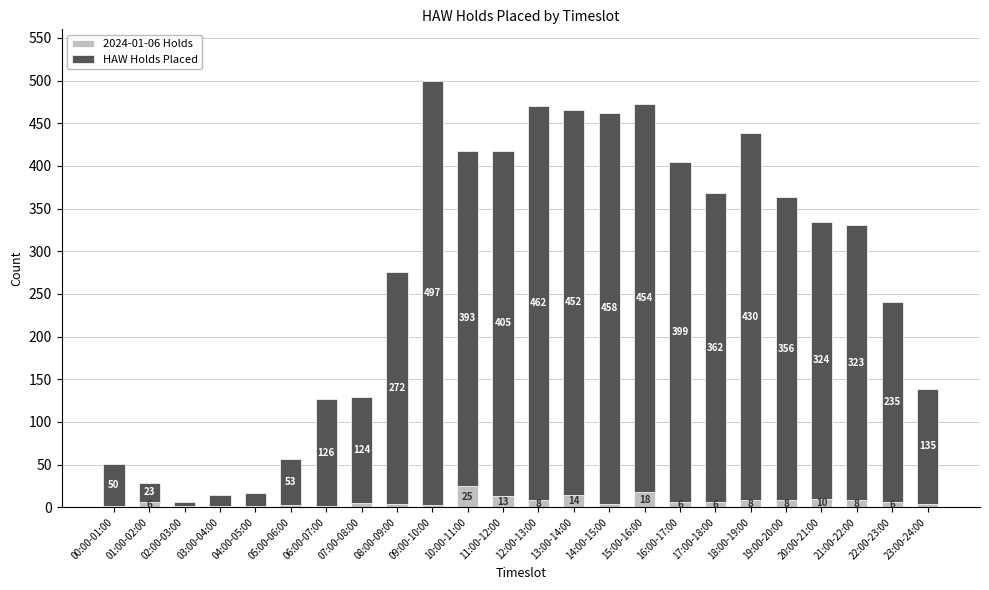

How many data points does each series have?

24